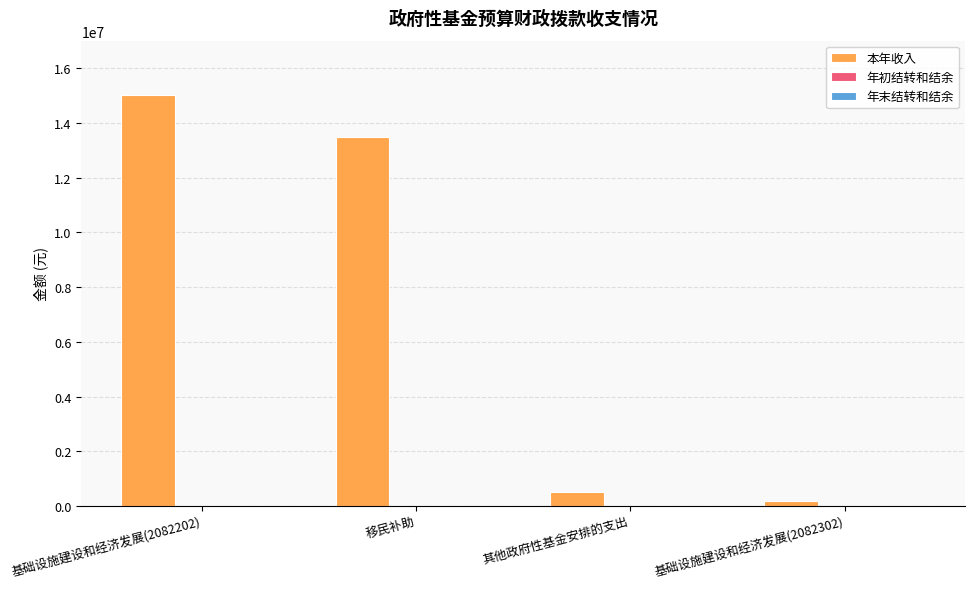

Between 其他政府性基金安排的支出 and 基础设施建设和经济发展(2082202), which is larger?

基础设施建设和经济发展(2082202)